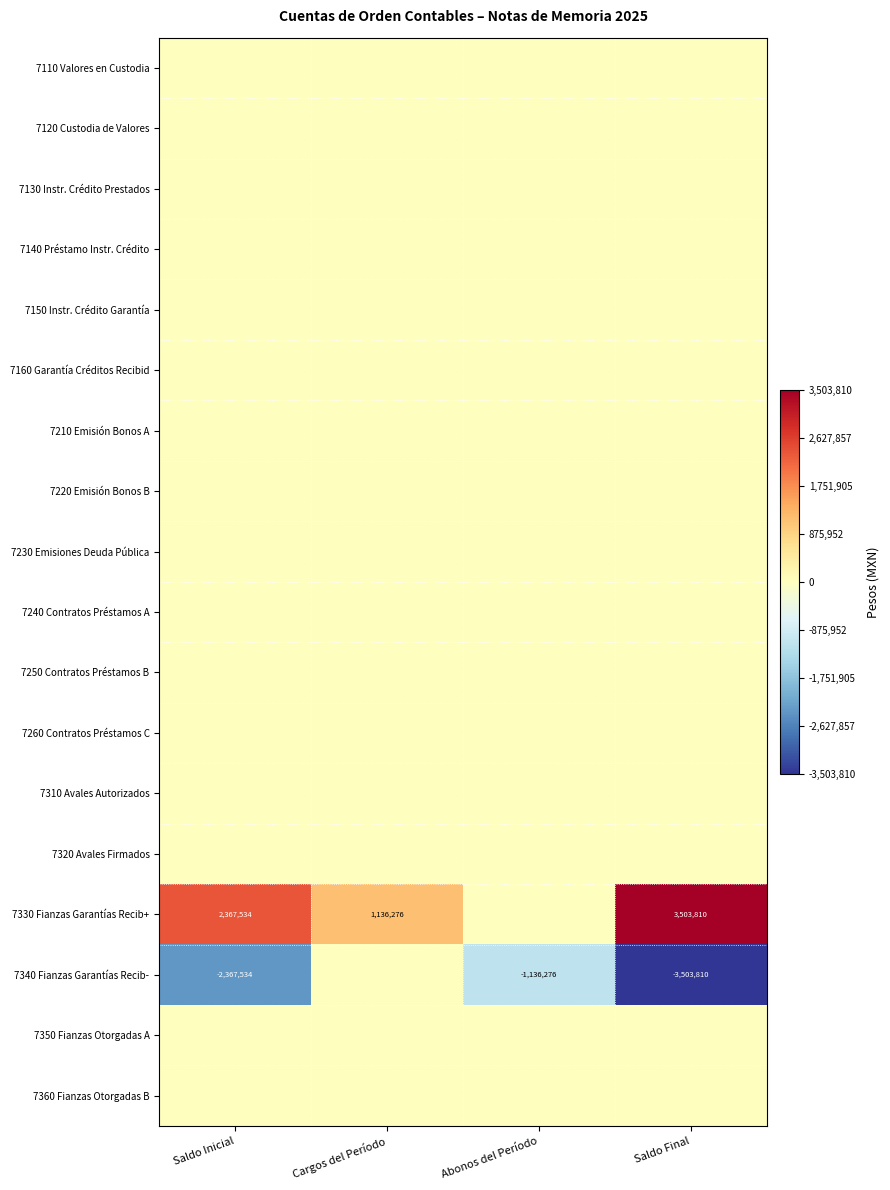

What is the sum of all 7330 Fianzas Garantías Recib+ values?

7007620.0